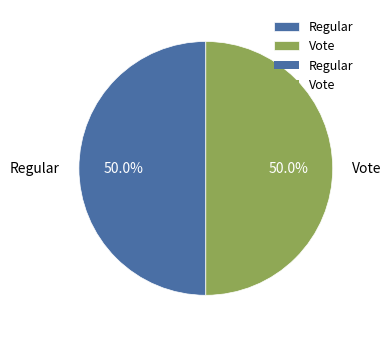

To the nearest percent, what is the difference between the Regular and Vote slice percentages?

0%